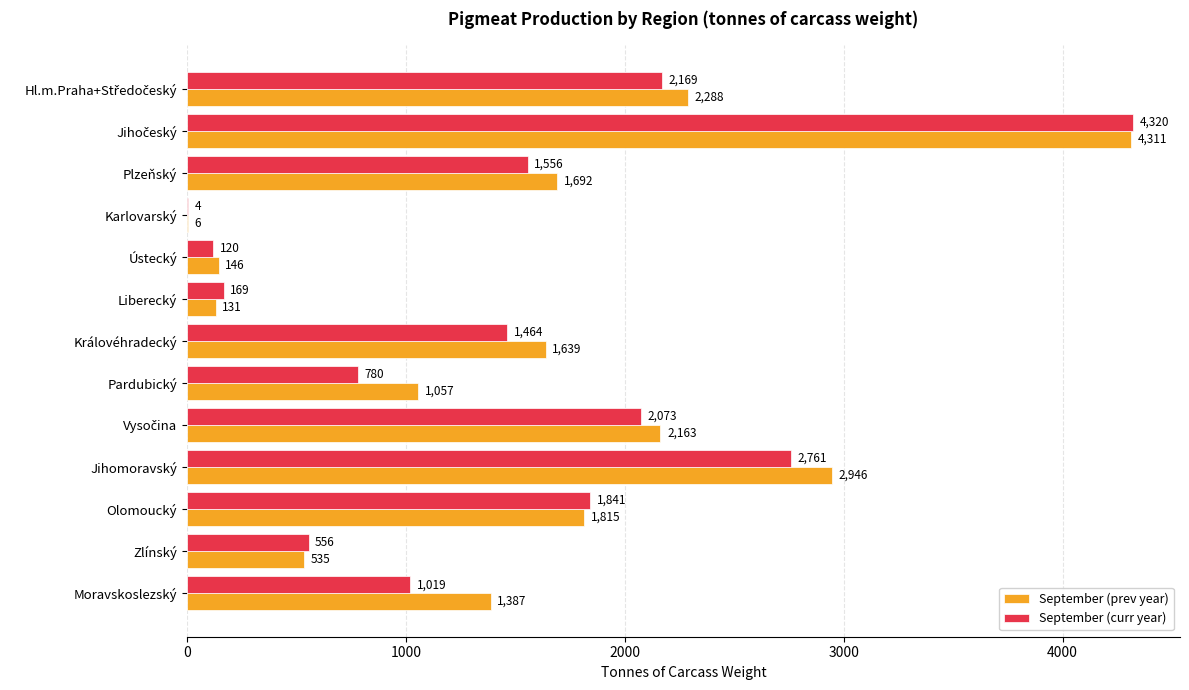

Between Karlovarský and Pardubický, which series saw the biggest shift?

September (prev year)